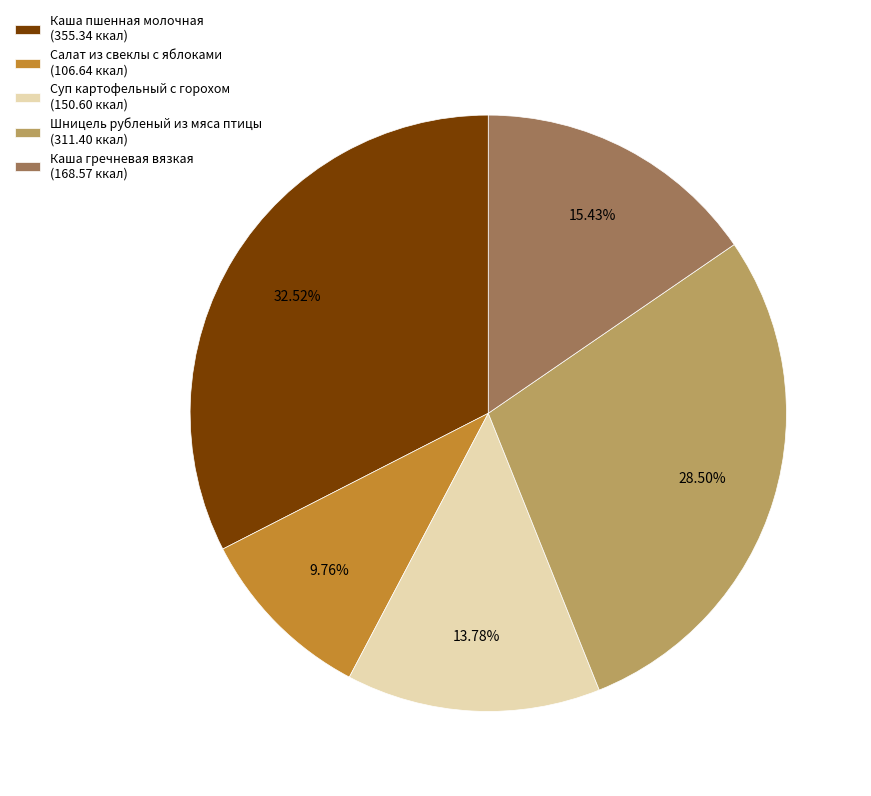

What is the smallest slice in the pie chart?

Салат из свеклы с яблоками